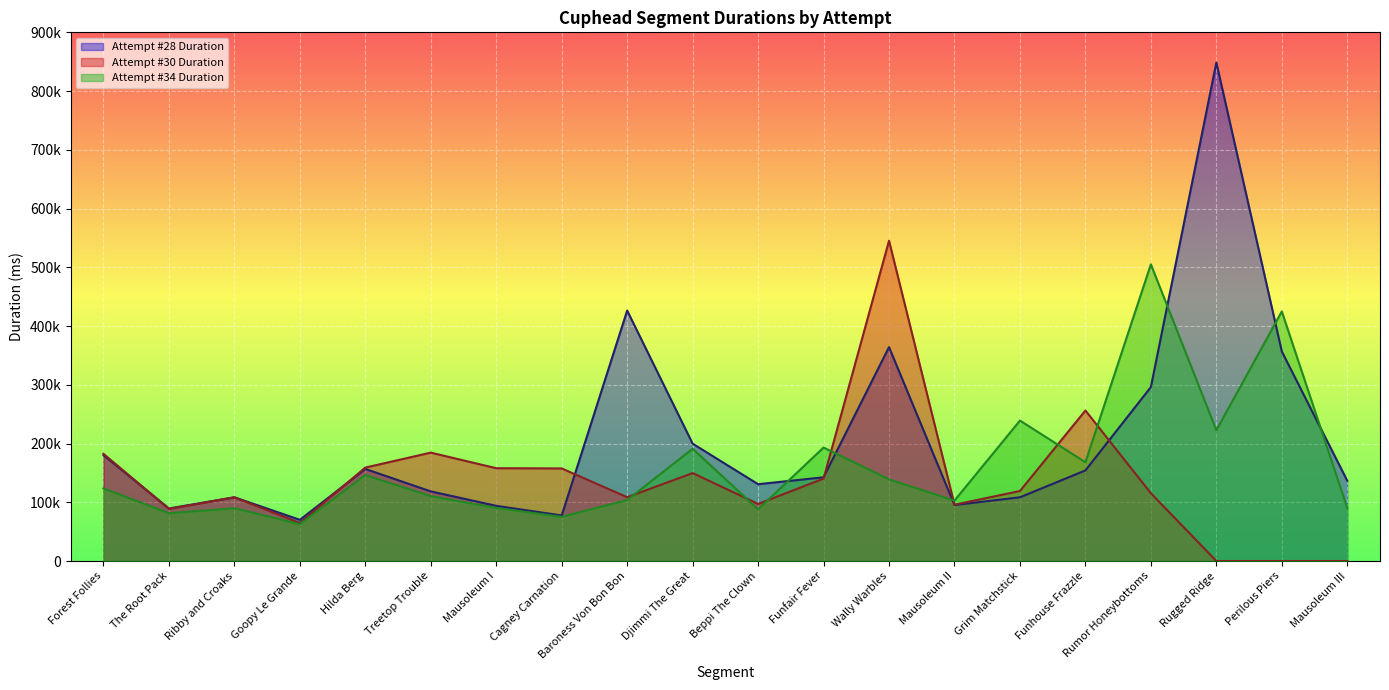

Is it true that Attempt #28 Duration equals 237523 at Forest Follies?

False